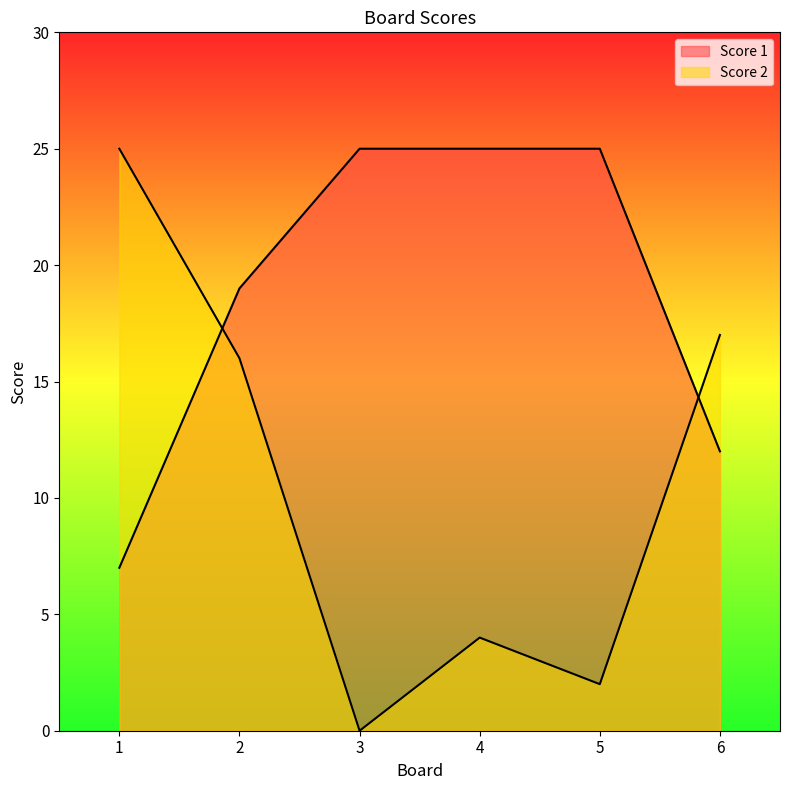

What are all the series names shown in the legend?

Score 2, Score 1